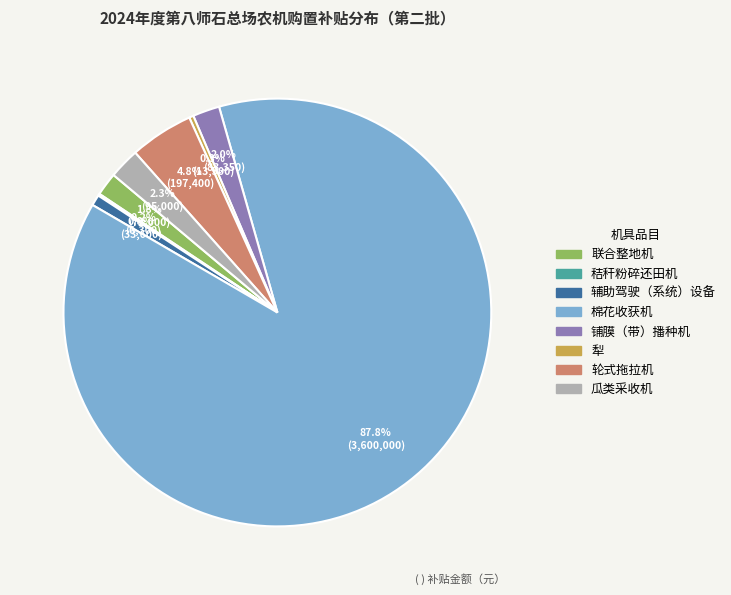

Which category has the biggest portion of the pie?

棉花收获机